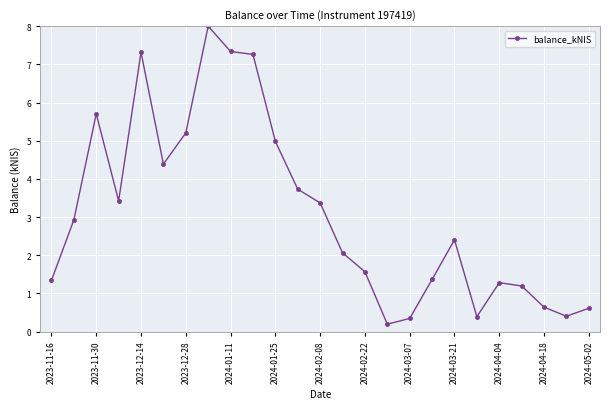

What is the value of the 4th point from the left?

3.4